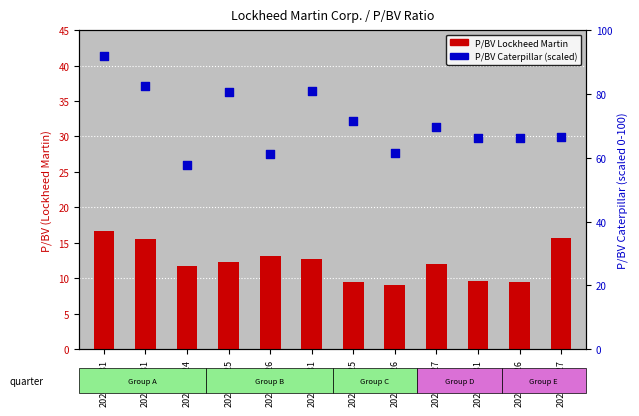

Which series has the largest total across all categories?

P/BV Caterpillar (scaled)